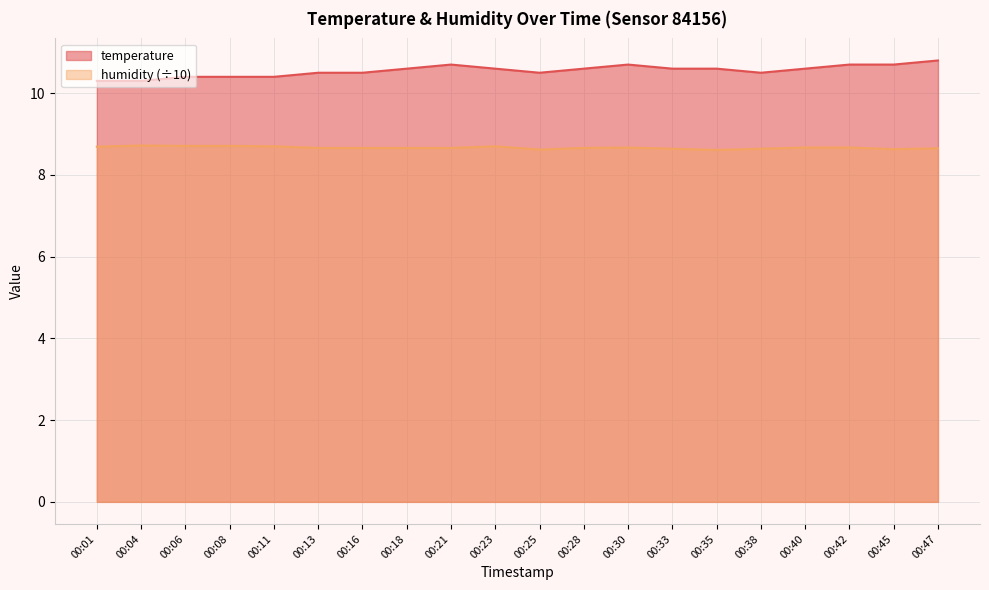

True or false: humidity and temperature cross at least once.

False